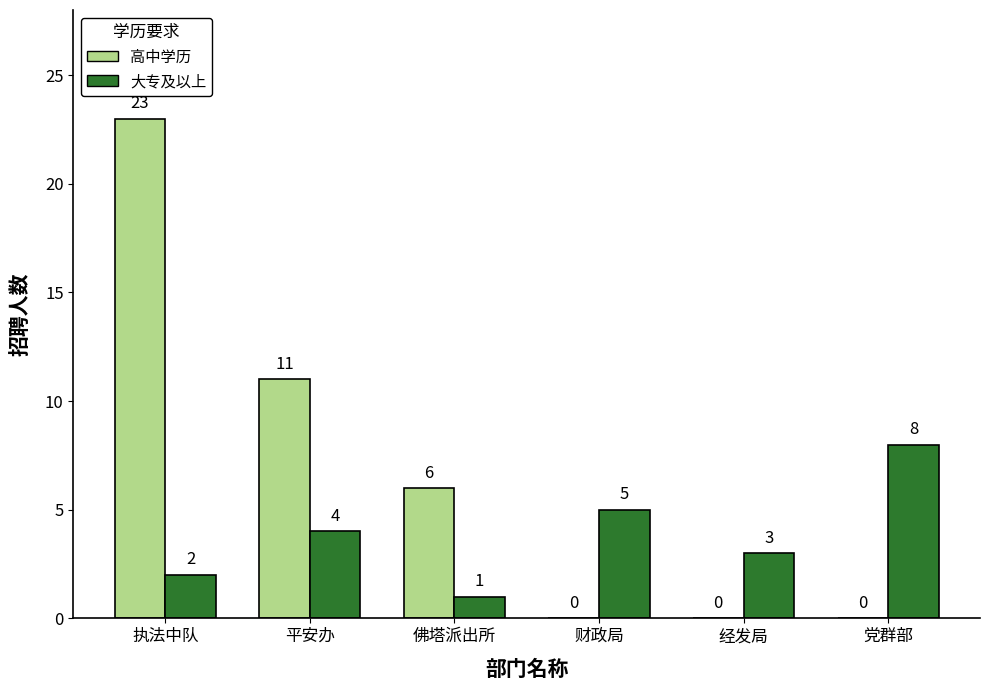

How many distinct data groups are displayed?

2